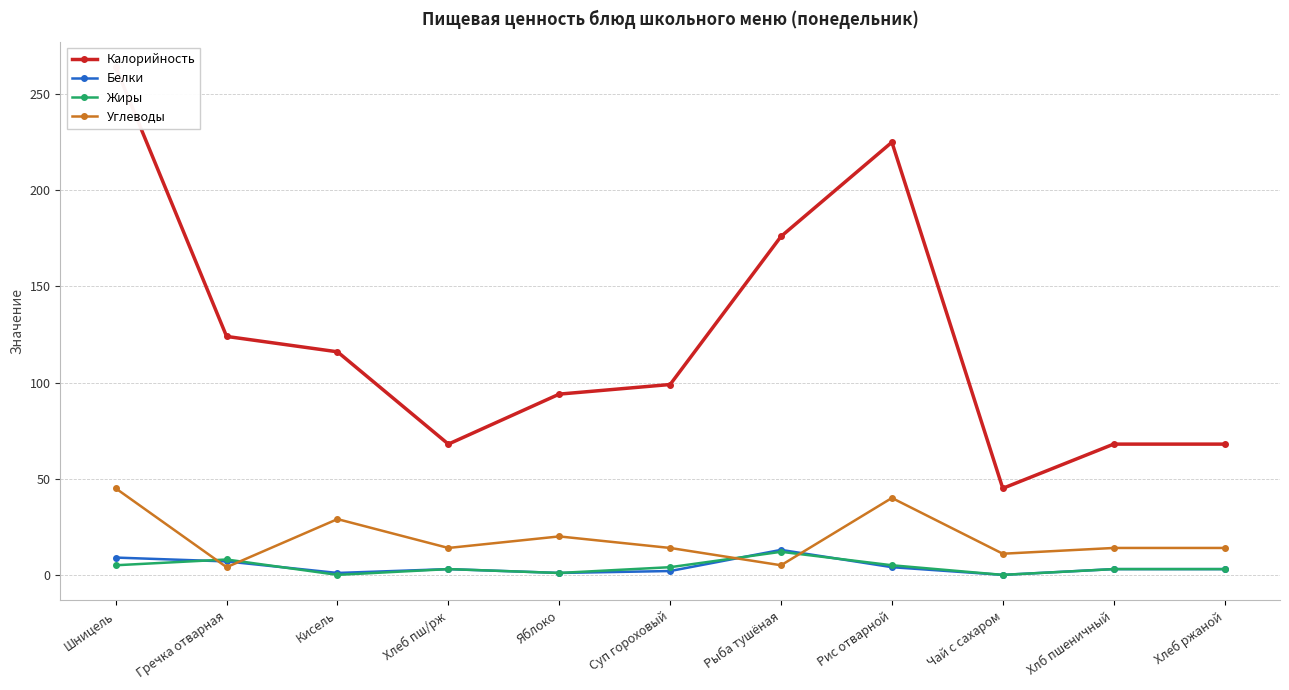

How many values in the Углеводы series exceed 14?

4